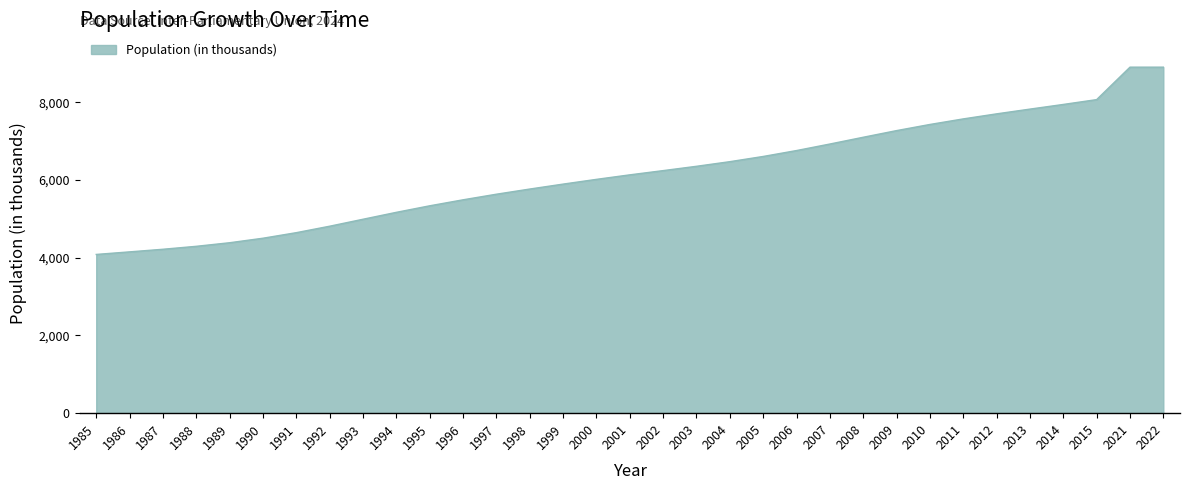

What is the difference between the values at 2009 and 1989?

2884